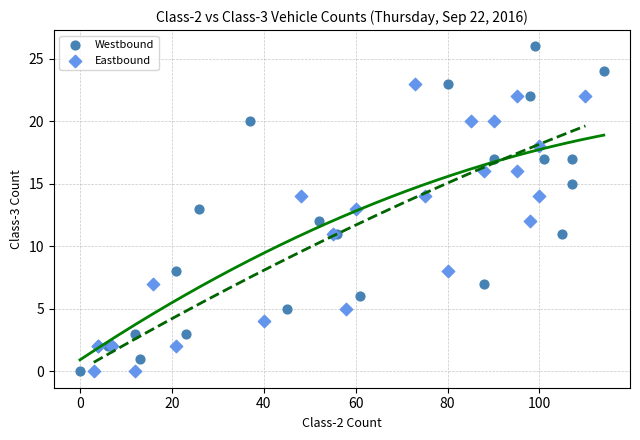

Which series has the widest spread of Y values?

Westbound